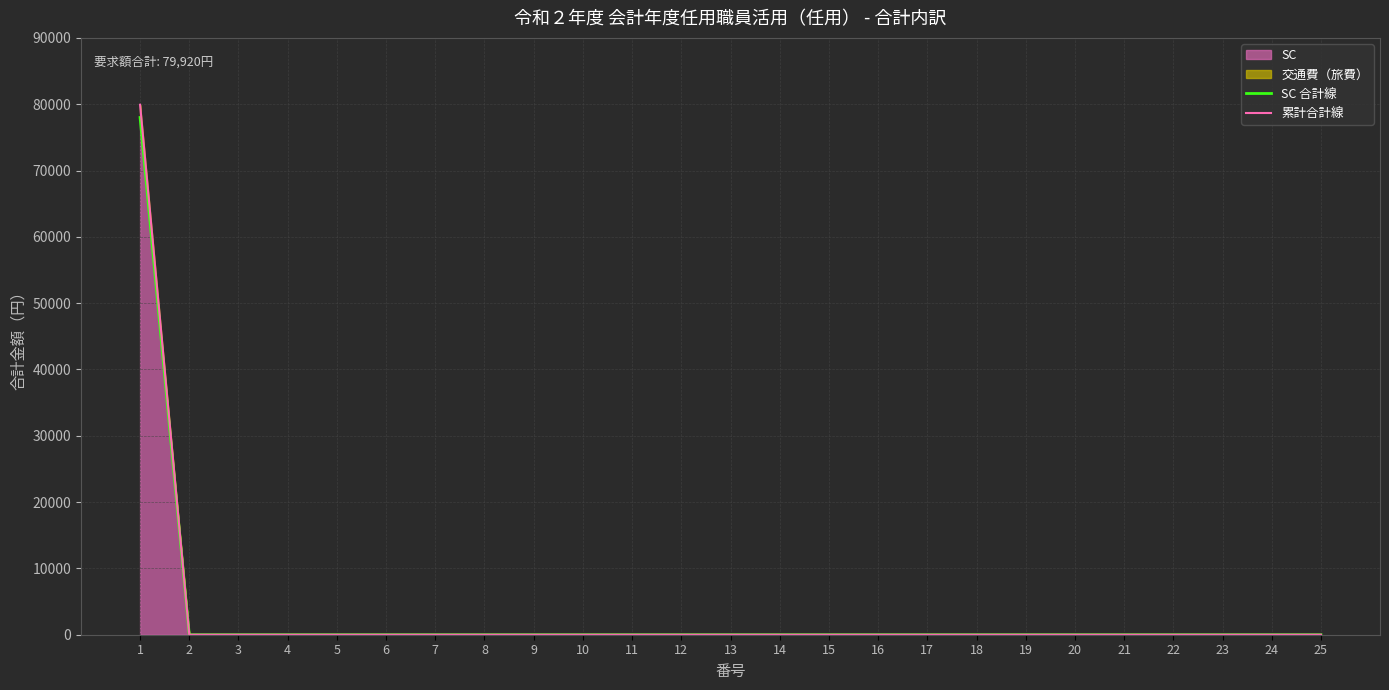

True or false: 累計合計線 has a value of 0 at 22.

True